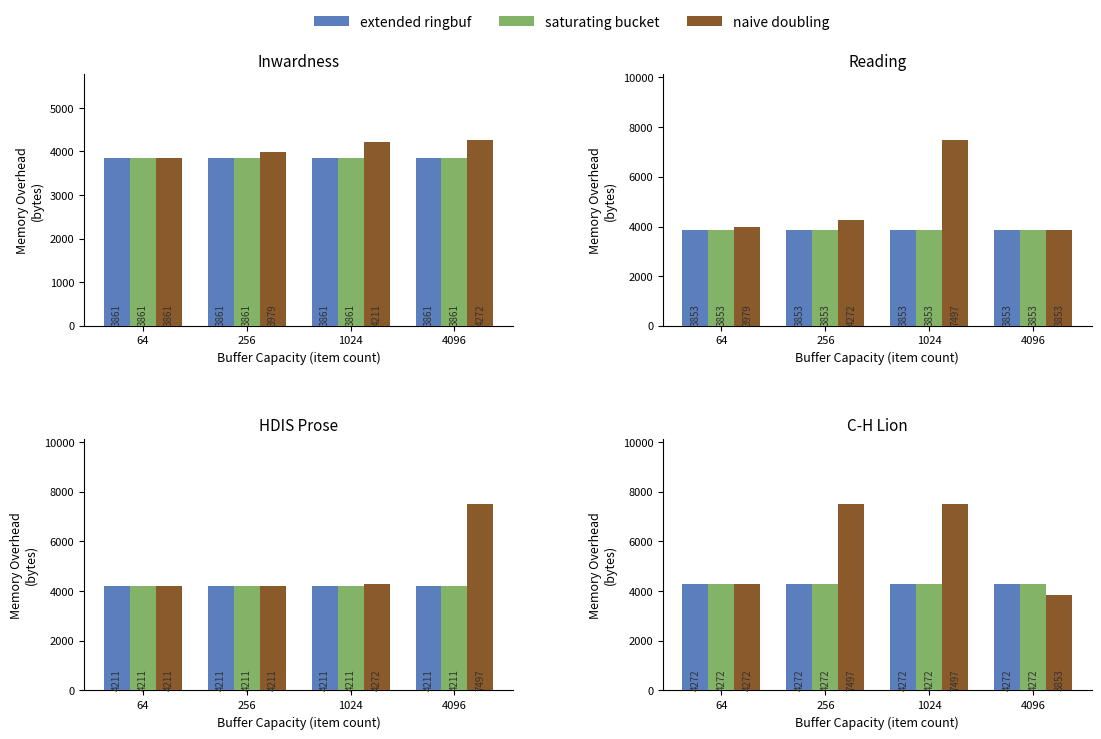

Rank the categories by extended ringbuf value from highest to lowest.

64, 256, 1024, 4096